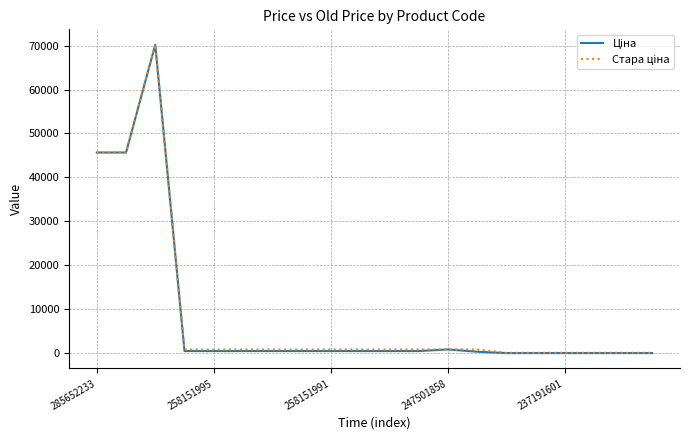

What is the greatest value displayed?

70181.6